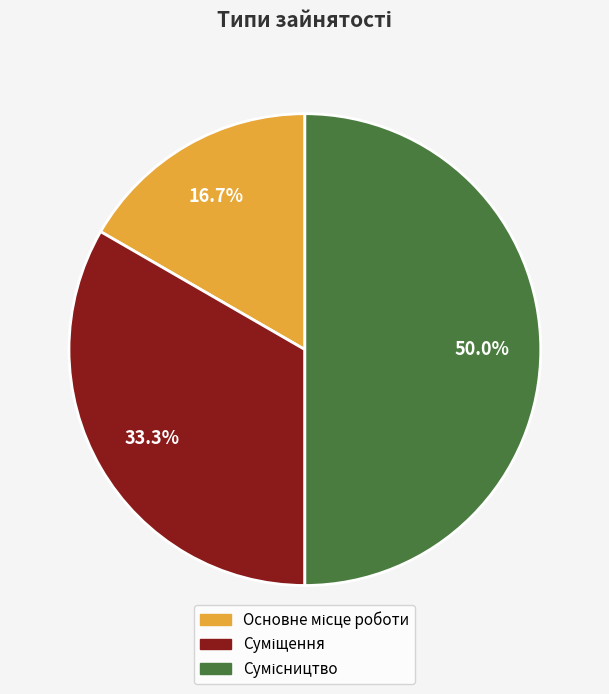

Count the number of slices in the pie.

3